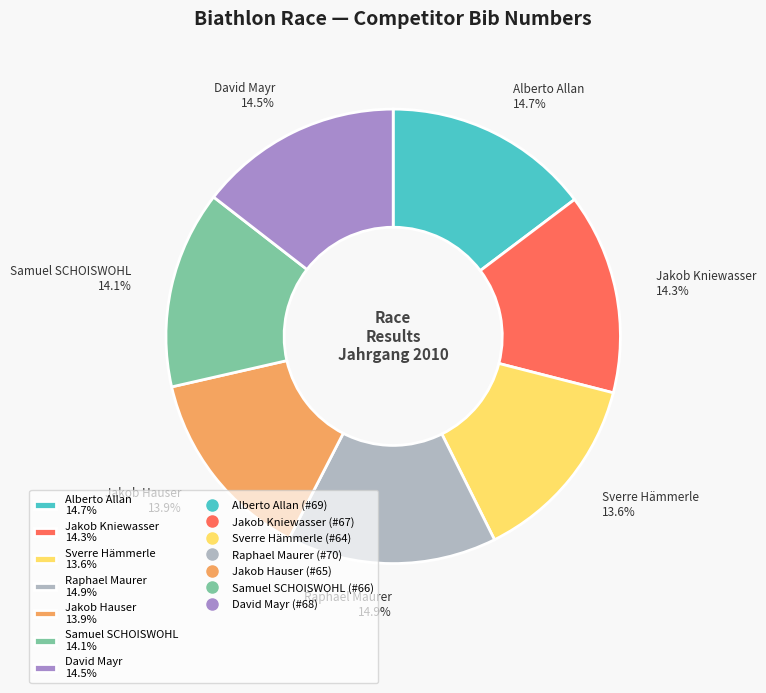

Is Sverre Hämmerle 13.6% the majority of the pie?

No